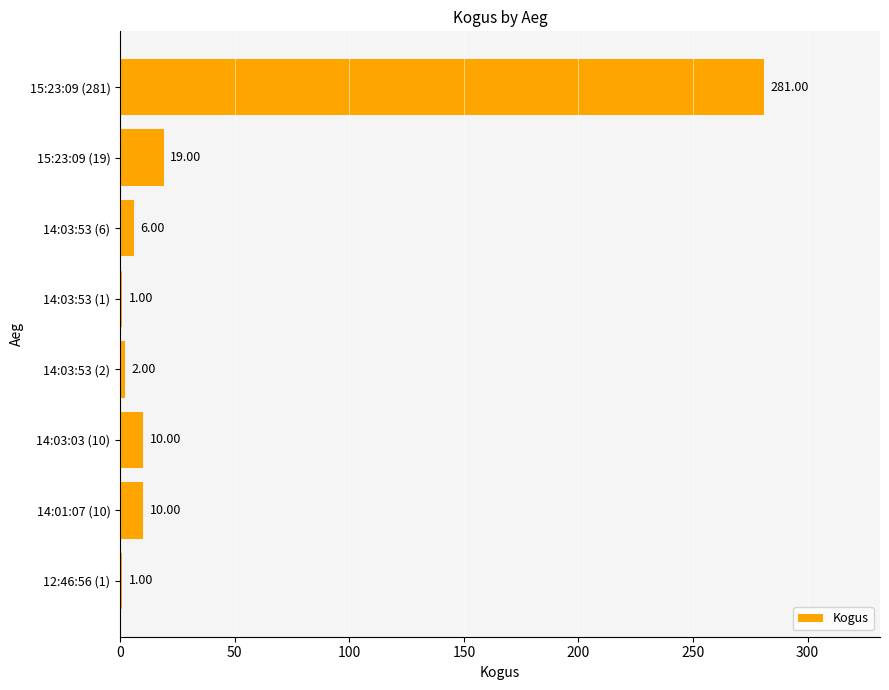

Between 14:03:53 (2) and 15:23:09 (281), which is larger?

15:23:09 (281)